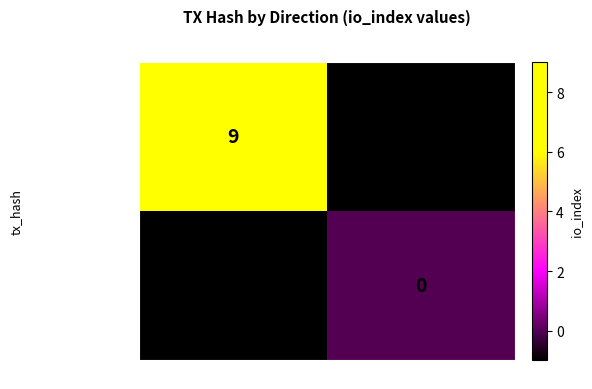

Count the number of categories in the chart.

2